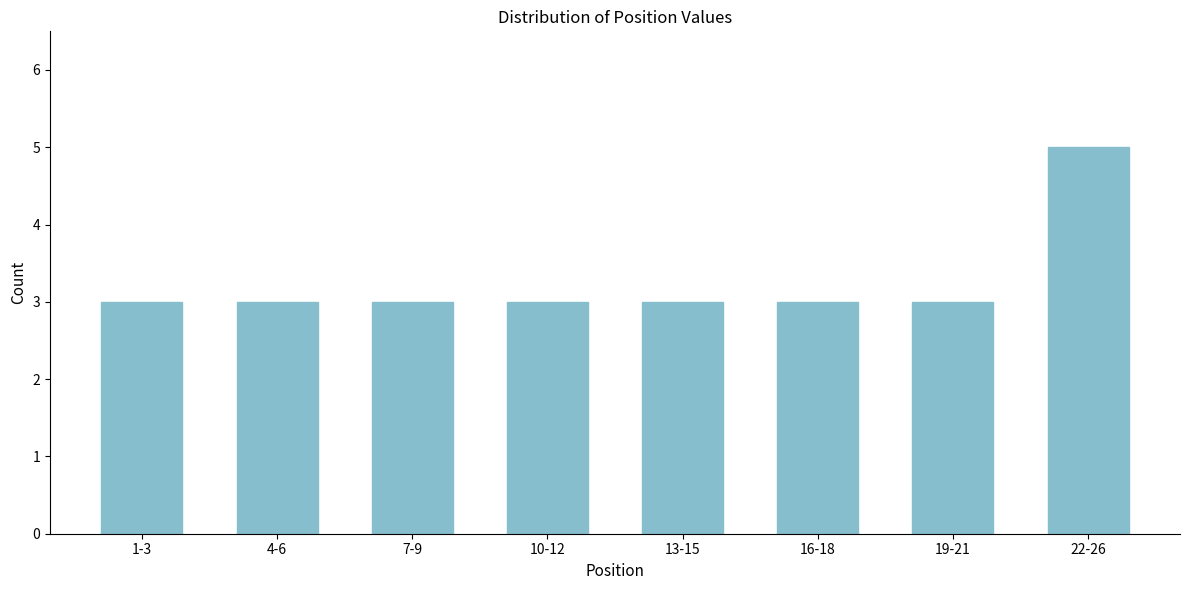

Reading left to right, what are all the values shown in this chart?

1-3=3	4-6=3	7-9=3	10-12=3	13-15=3	16-18=3	19-21=3	22-26=5